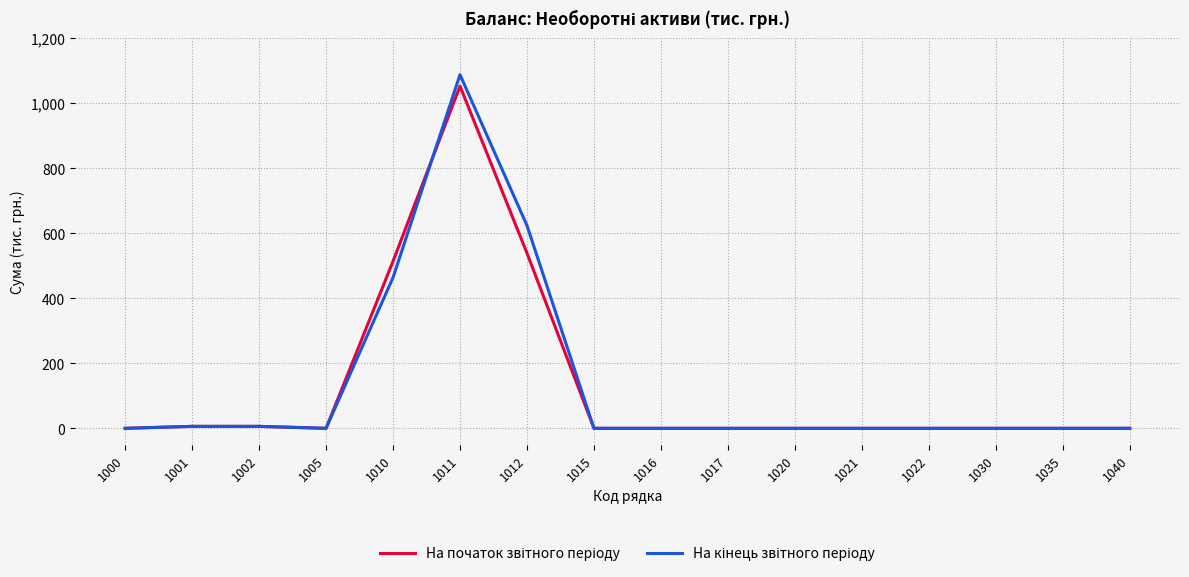

At which category is the sum across all series the highest?

1011